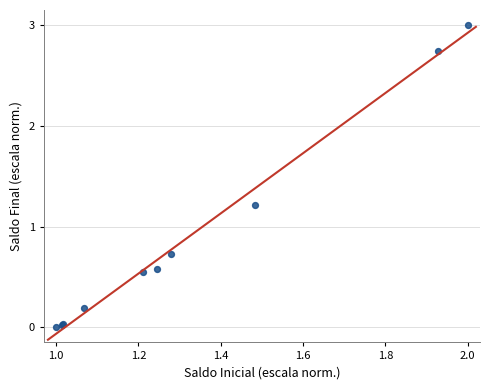

What Y value in the scatter plot is closest to 1?

1.2